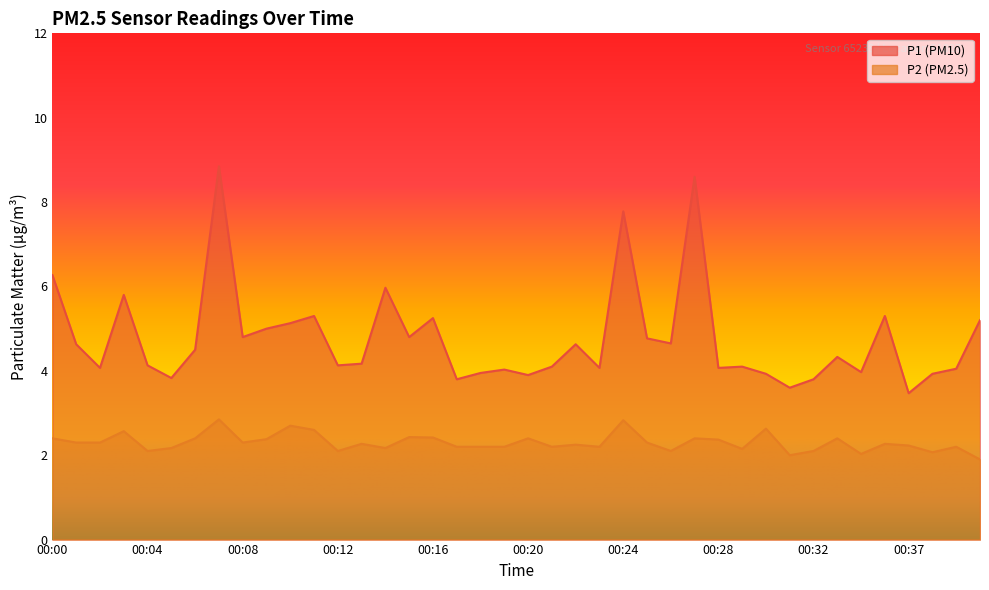

At 00:16, list the series in order from largest to smallest.

P1, P2